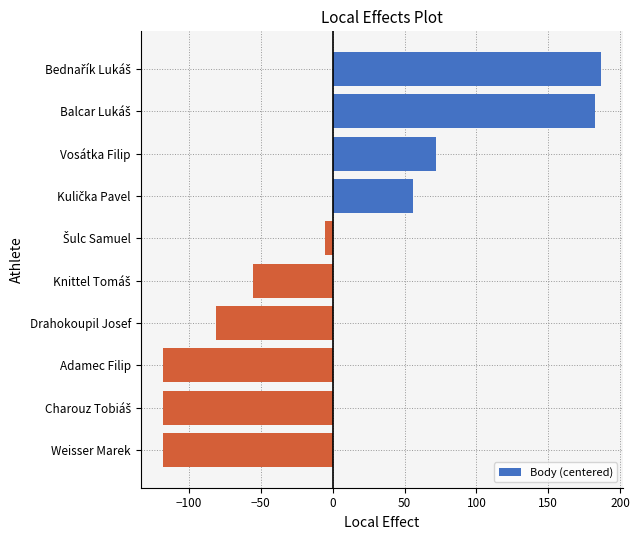

Read the value at Adamec Filip.

-118.3